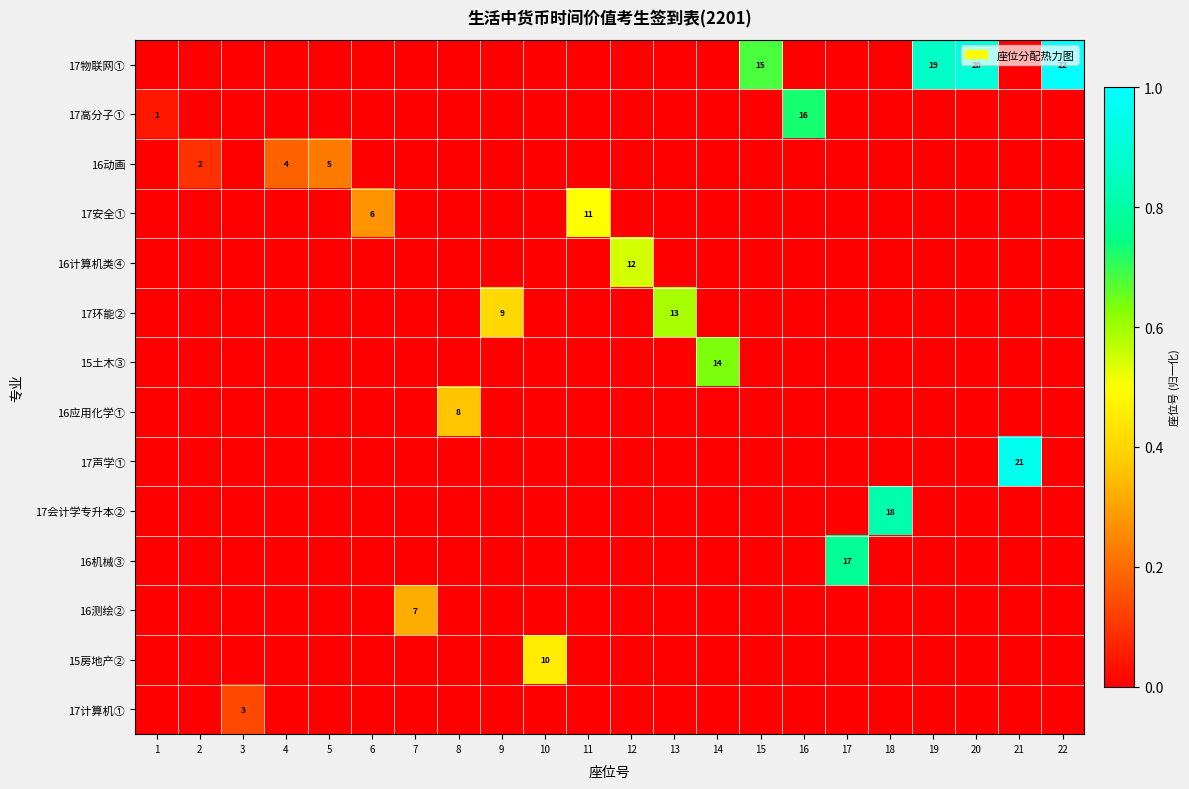

Is it true that 17环能② equals 7 at 13?

False